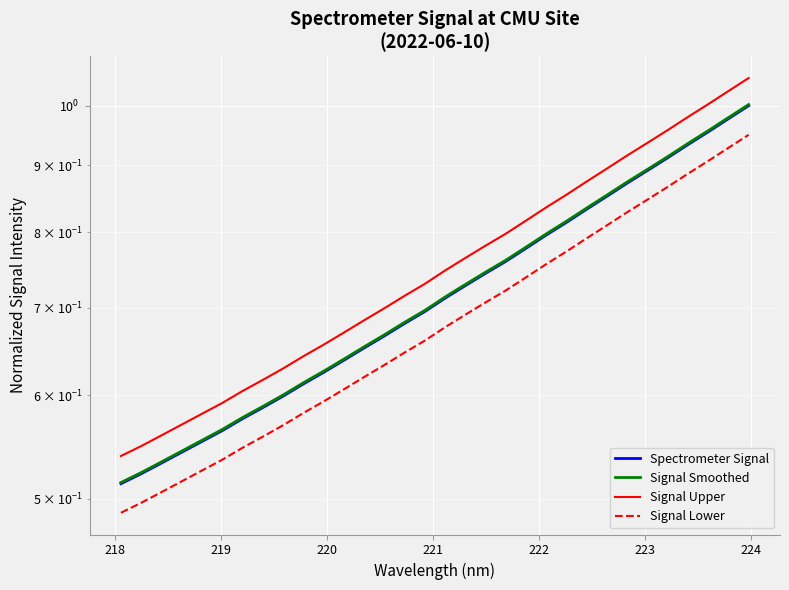

What is the maximum value for Signal Smoothed?

1.0